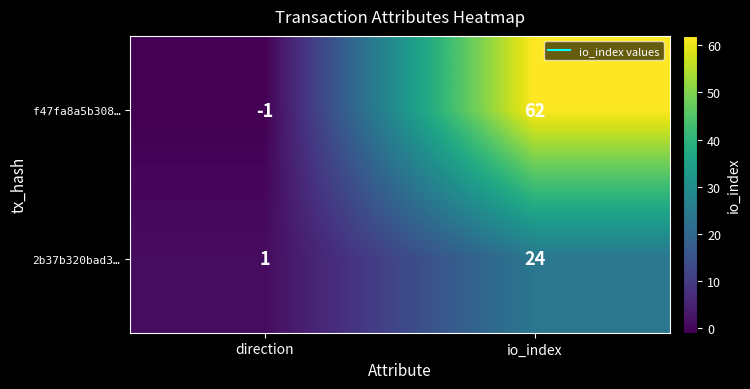

Reading left to right, what are all the values shown in this chart?

f47fa8a5b308…: -1	62
2b37b320bad3…: 1	24